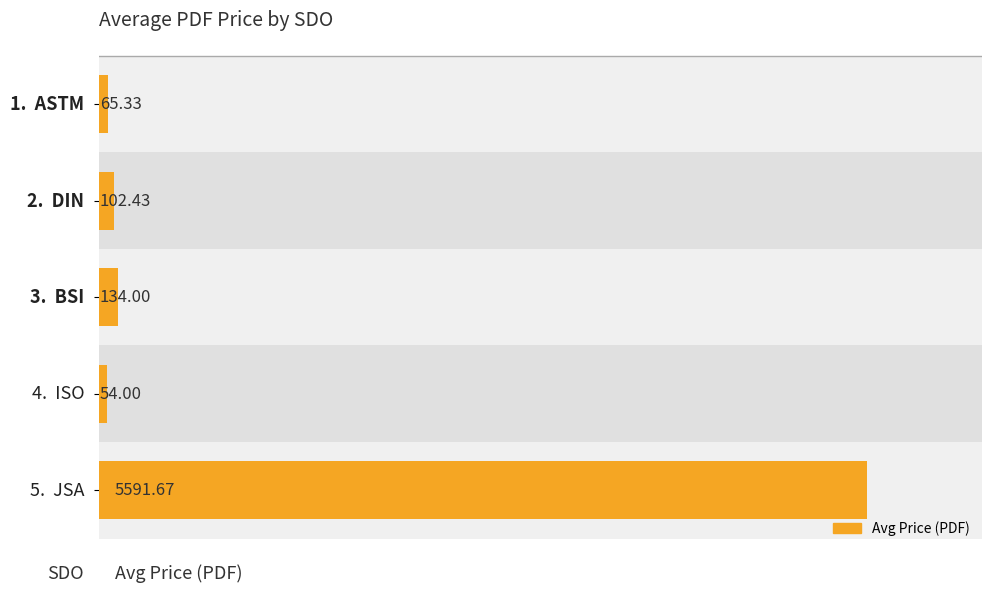

How many values are below 102?

2